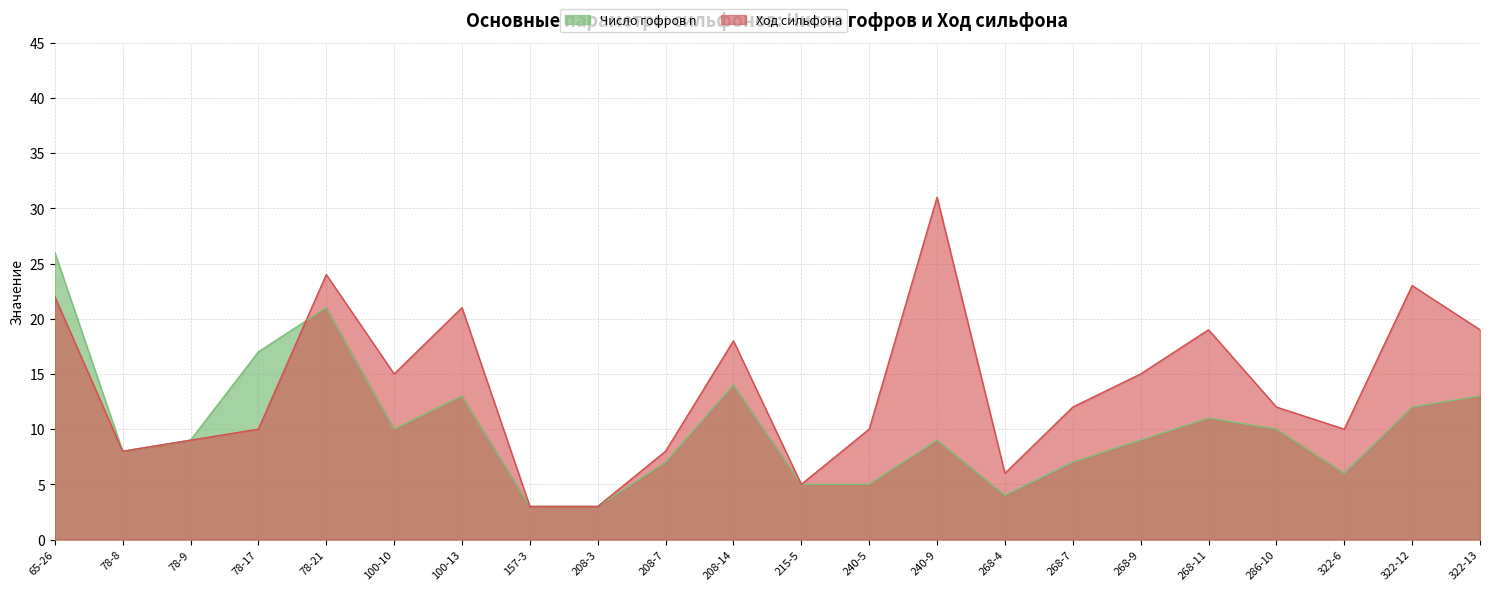

Which series ends up on top after the final intersection of Ход сильфона and Число гофров n?

Ход сильфона